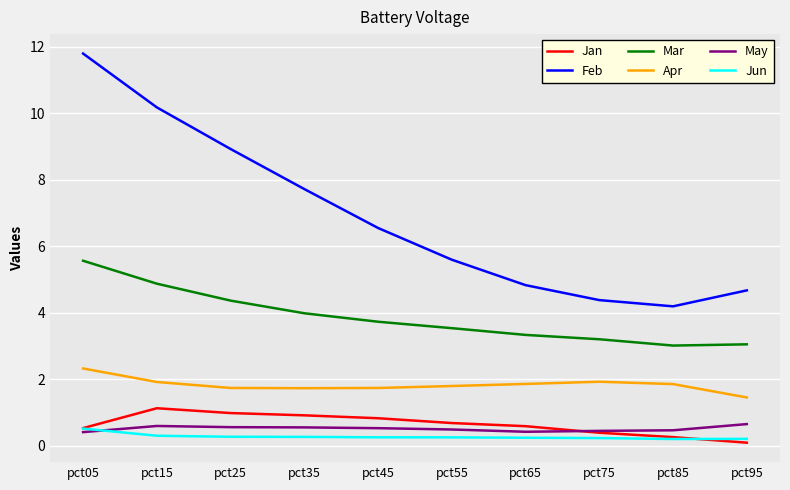

Rank the series at pct15 from lowest to highest value.

Jun, May, Jan, Apr, Mar, Feb